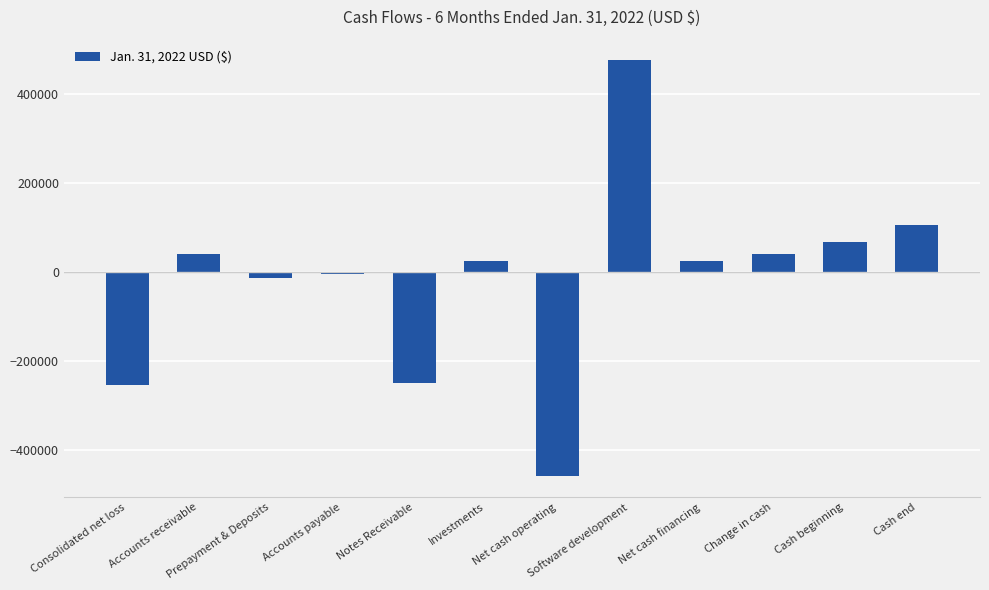

How many negative values are there?

5